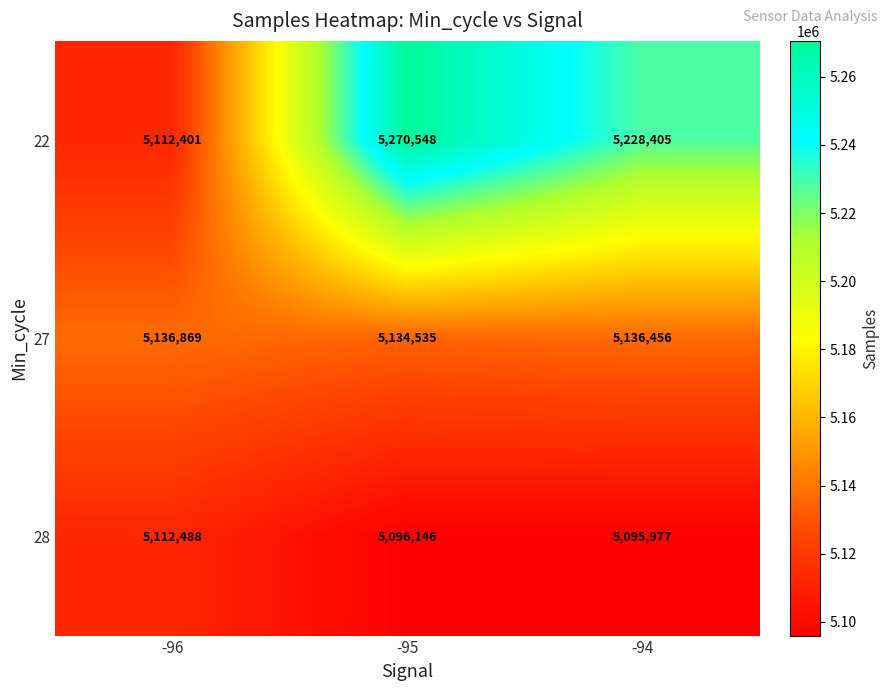

Between -96 and -94, which series saw the biggest shift?

22